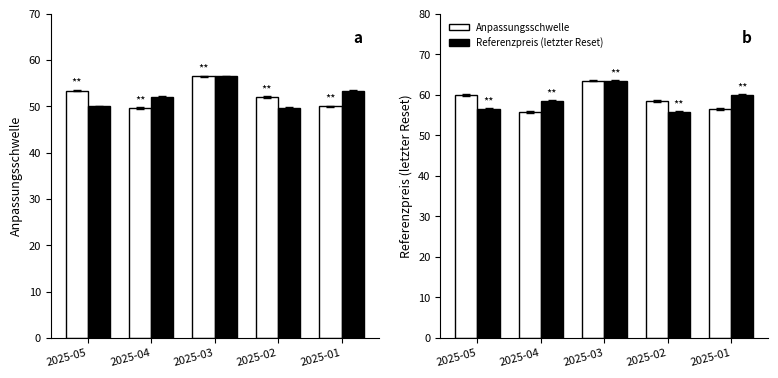

How many distinct data groups are displayed?

2